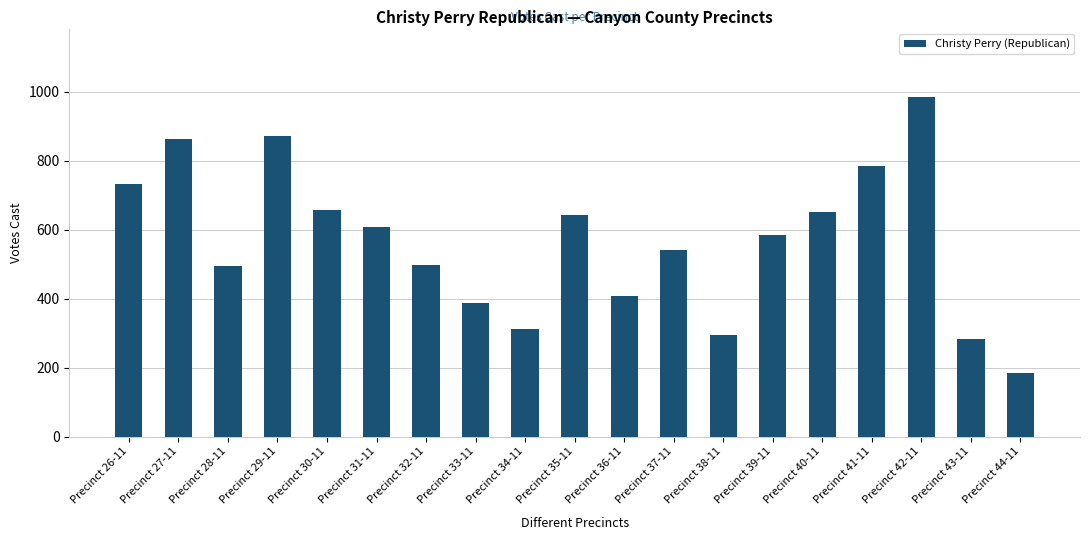

What is the approximate value at Precinct 43-11?

283